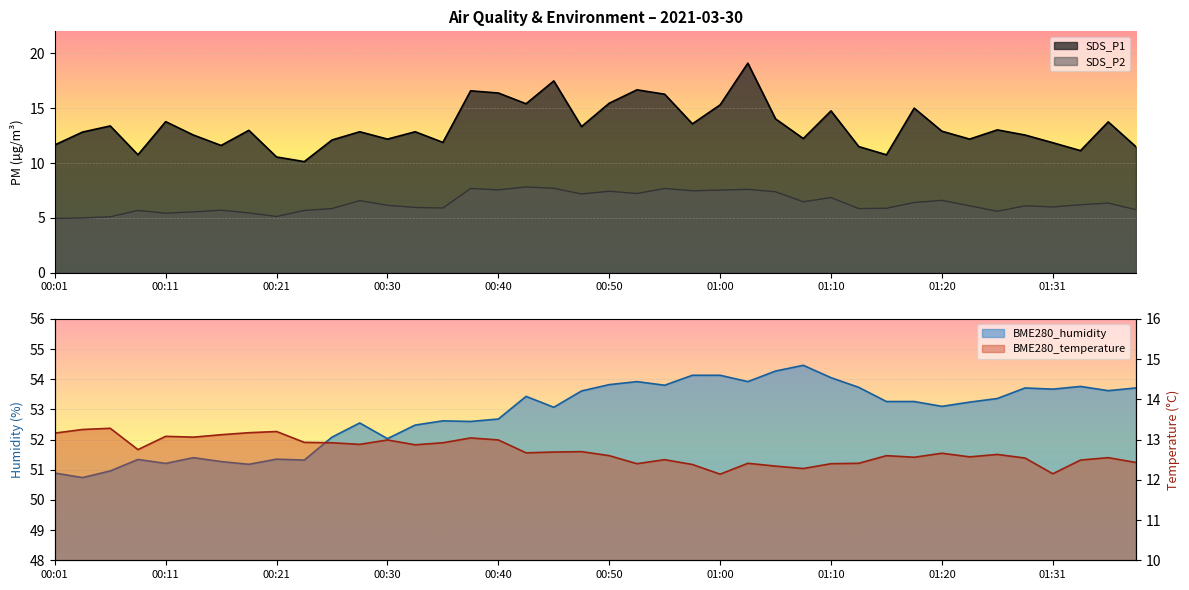

Is the value of SDS_P2 at 00:28 greater than the value of SDS_P1 at 00:18?

No